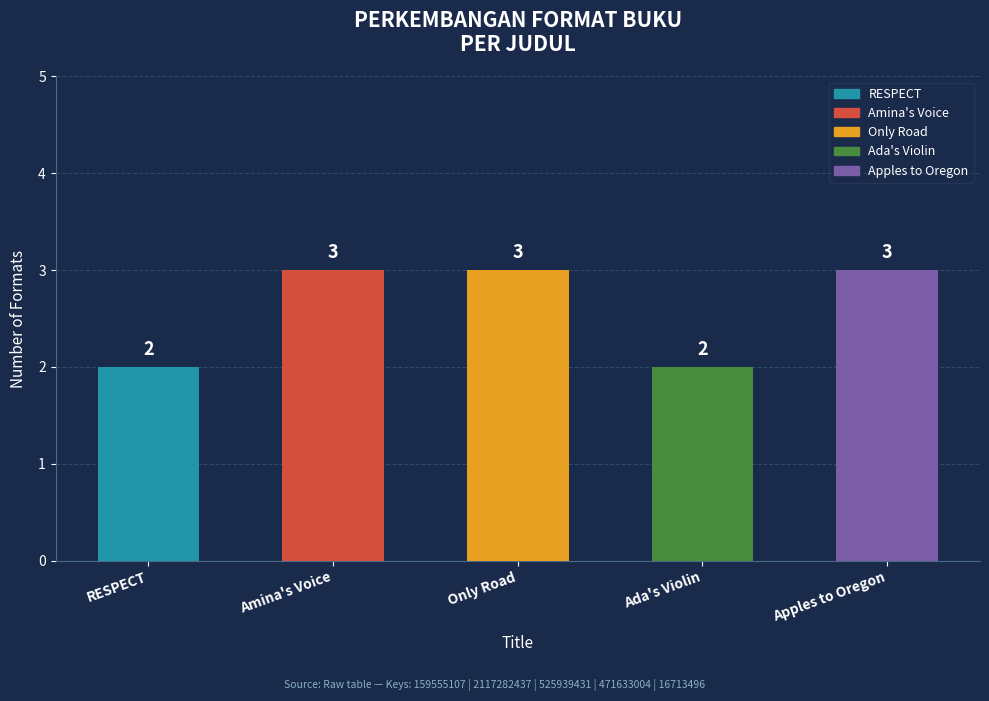

What is the difference between the maximum and minimum values?

1